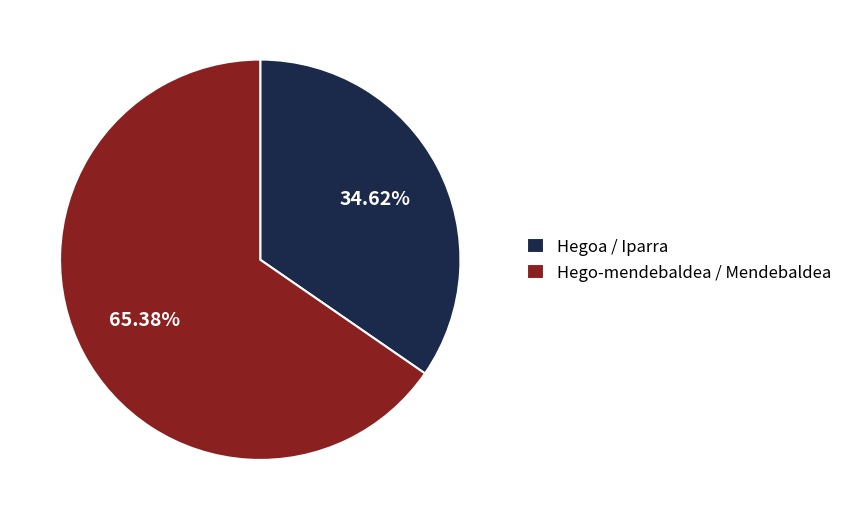

Count the number of slices in the pie.

2